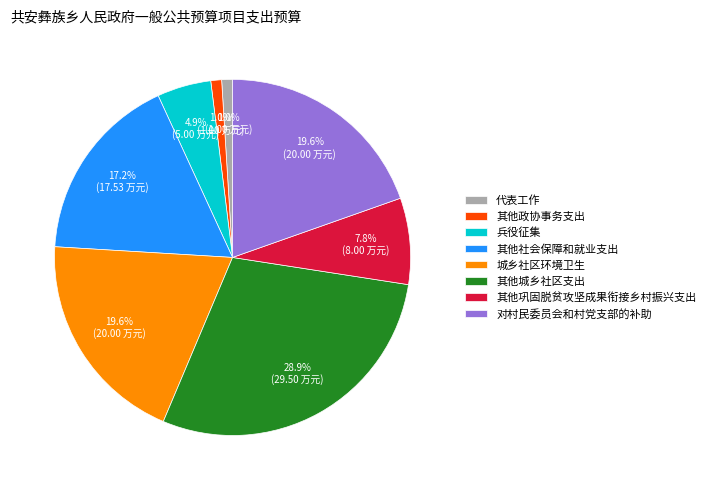

Does 城乡社区环境卫生 account for over 50% of the chart?

No